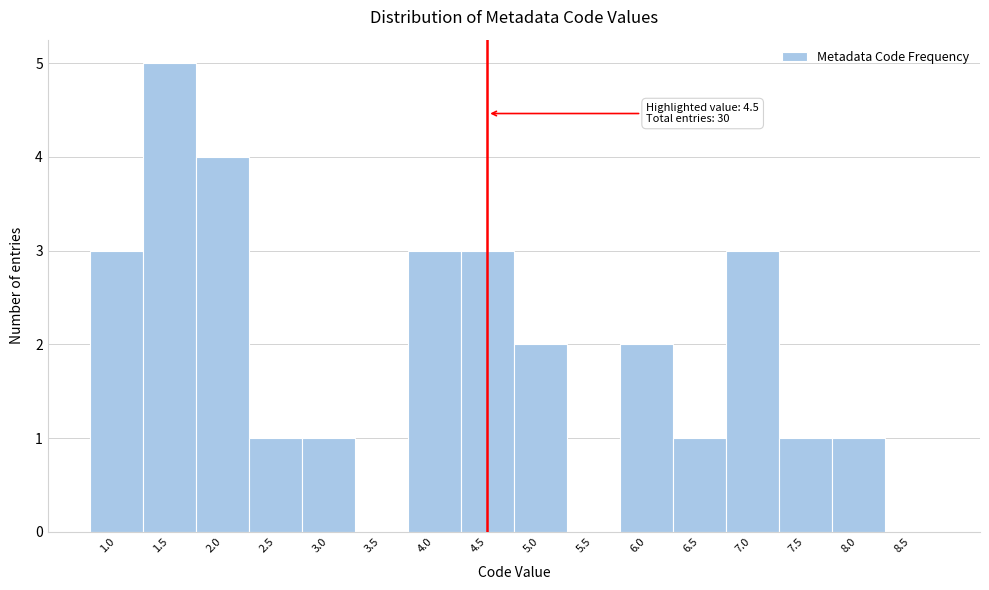

Which range on the x-axis has the tallest bar?

1.25 to 1.75